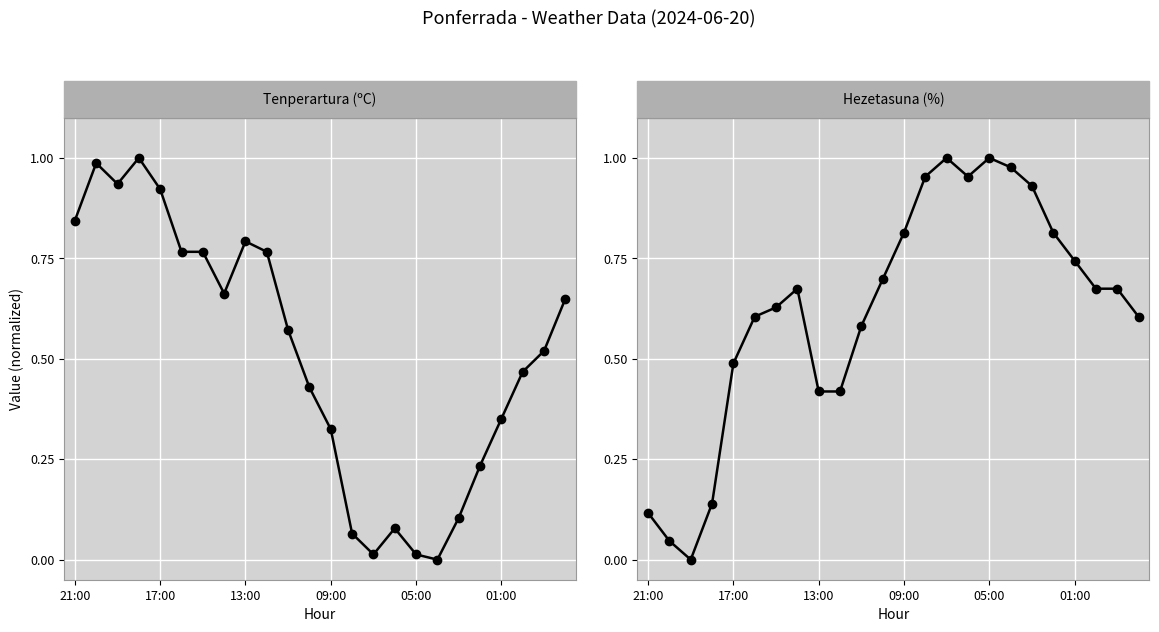

Is the value of Tenperartura (ºC) at 19 greater than the value of Hezetasuna (%) at 21?

No